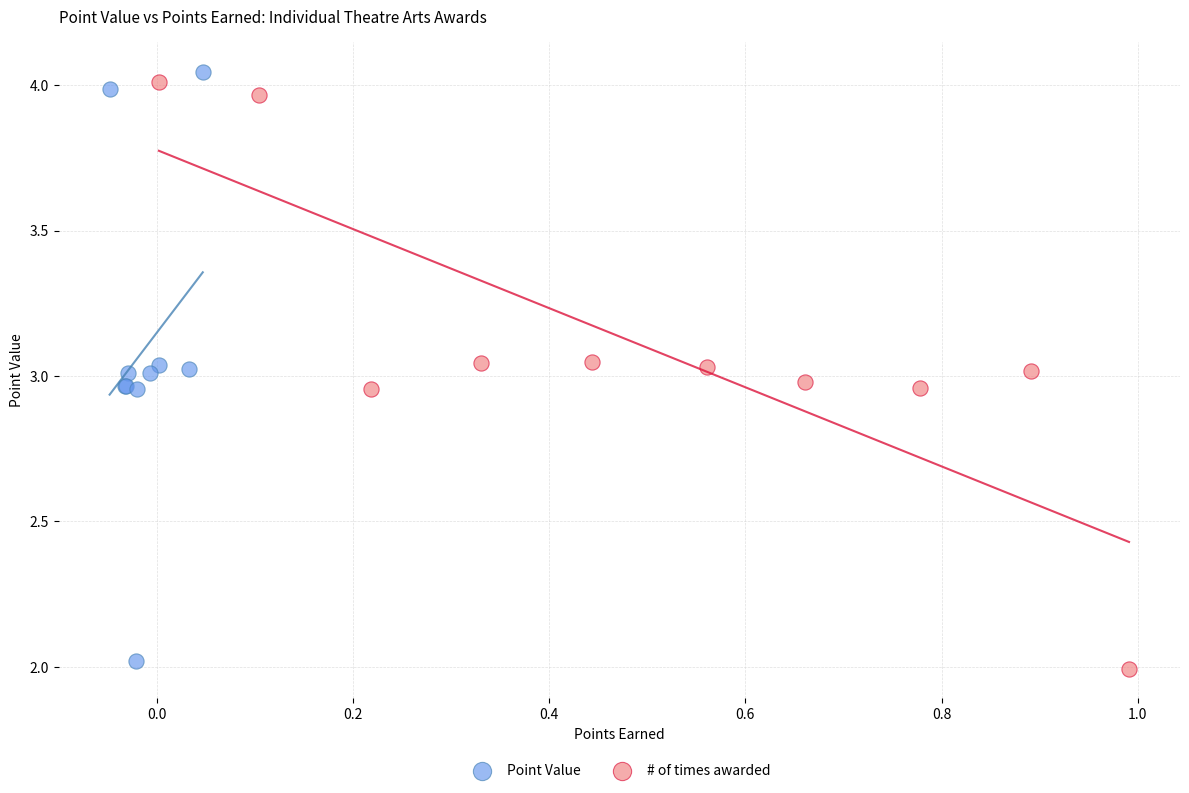

What are all the series names shown in the legend?

Point Value, # of times awarded